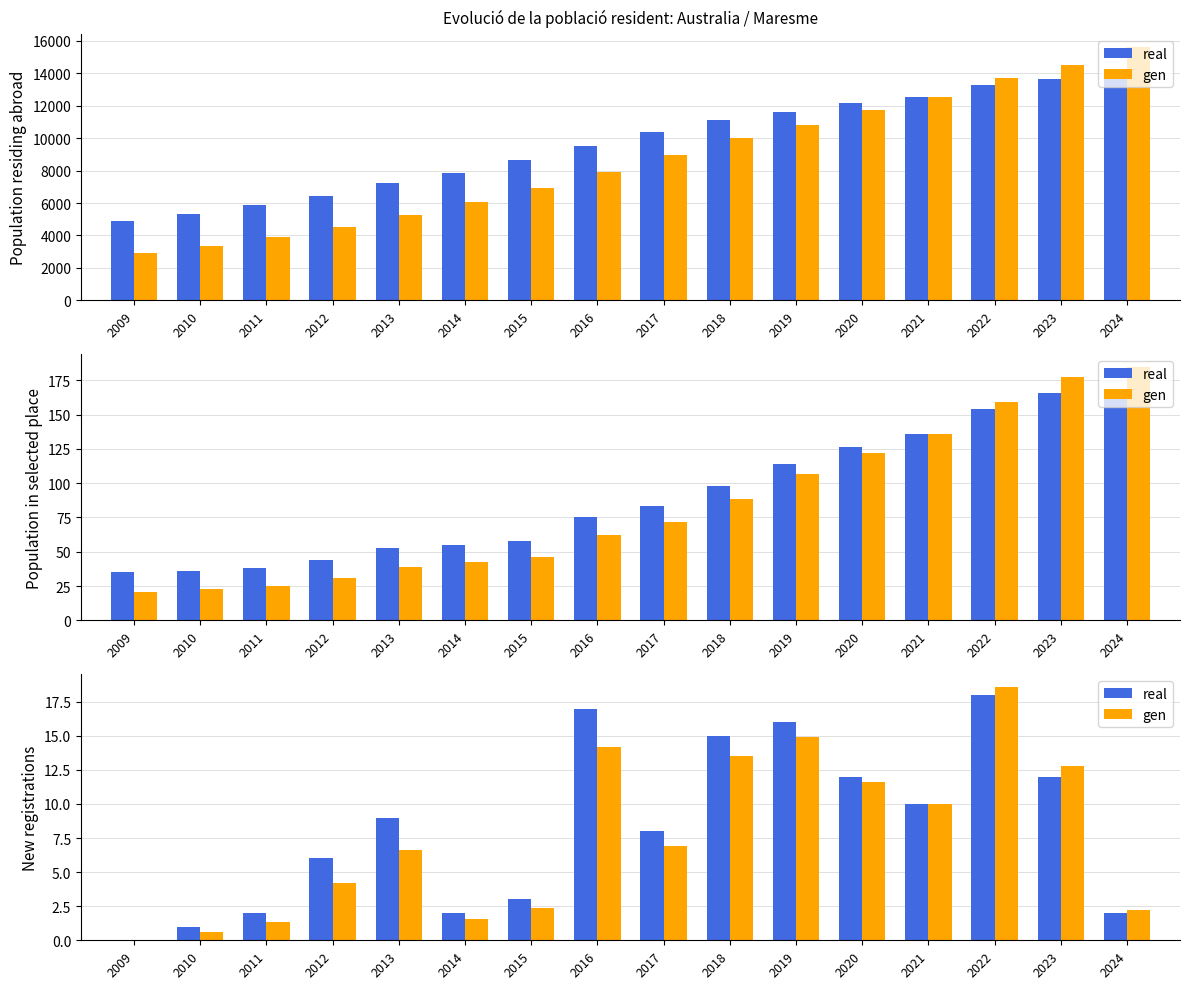

Which has a higher value, 2009 or 2023?

2023